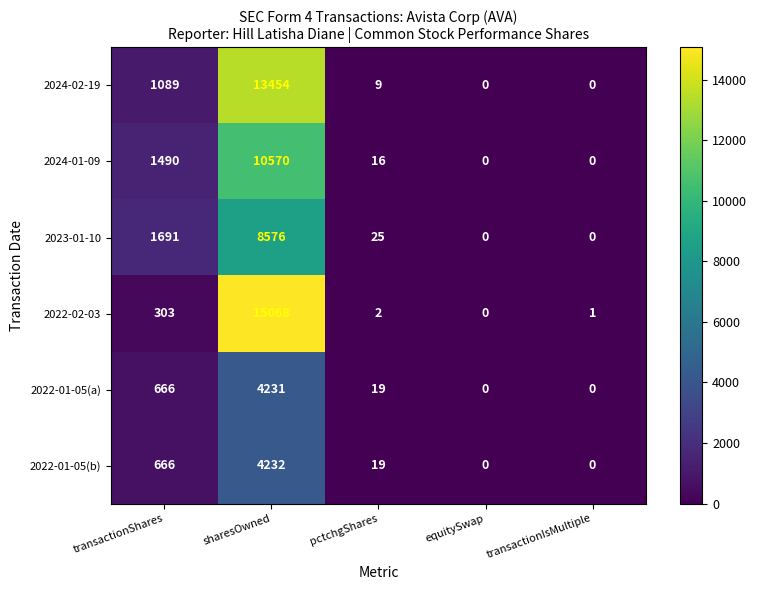

Which series has the widest spread of values?

2022-02-03